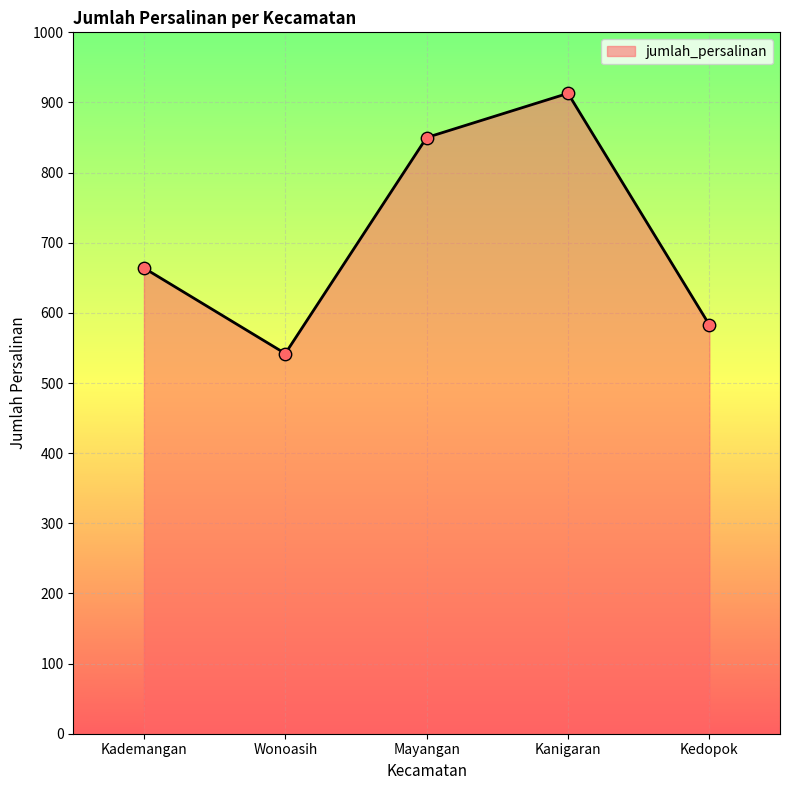

What is the ratio of the value at Wonoasih to the value at Kanigaran?

0.6